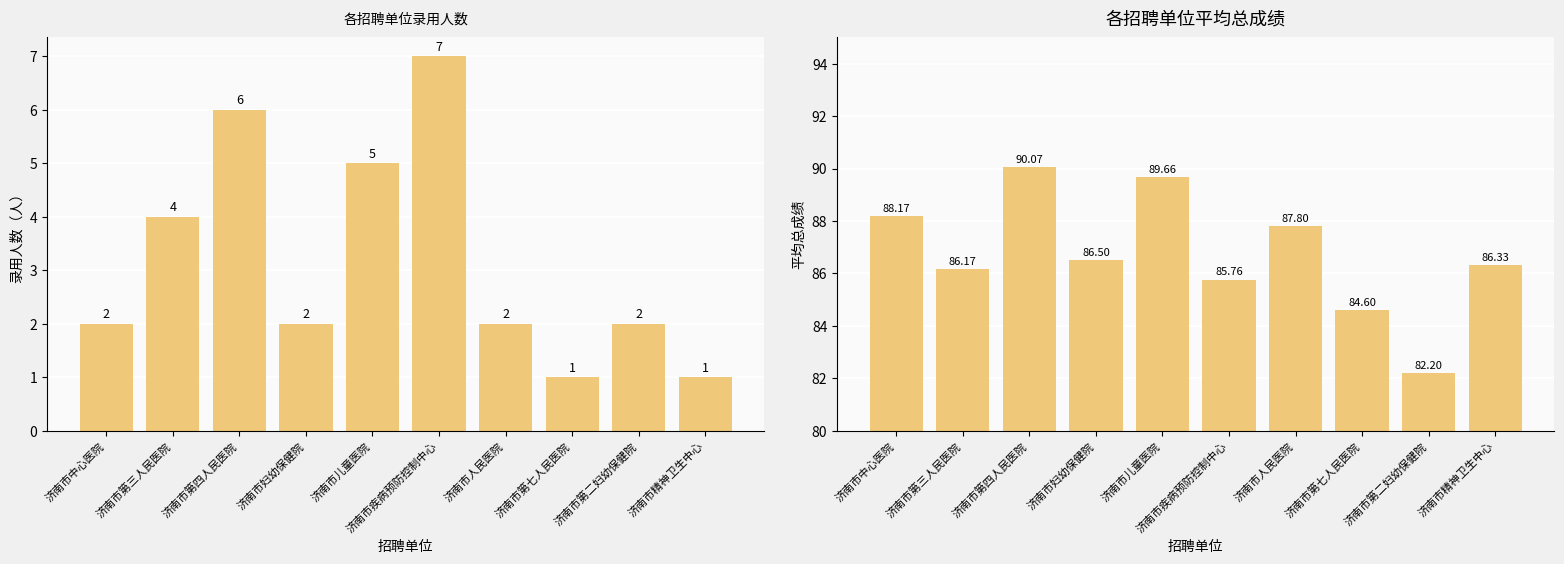

What is the difference between the highest and lowest values at 济南市儿童医院?

84.7